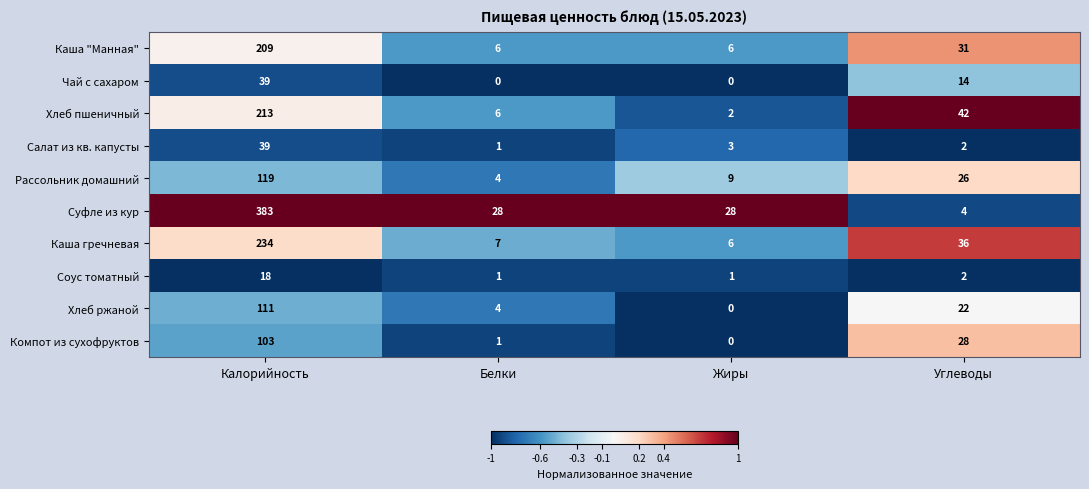

What is the highest value of the Каша "Манная" series?

209